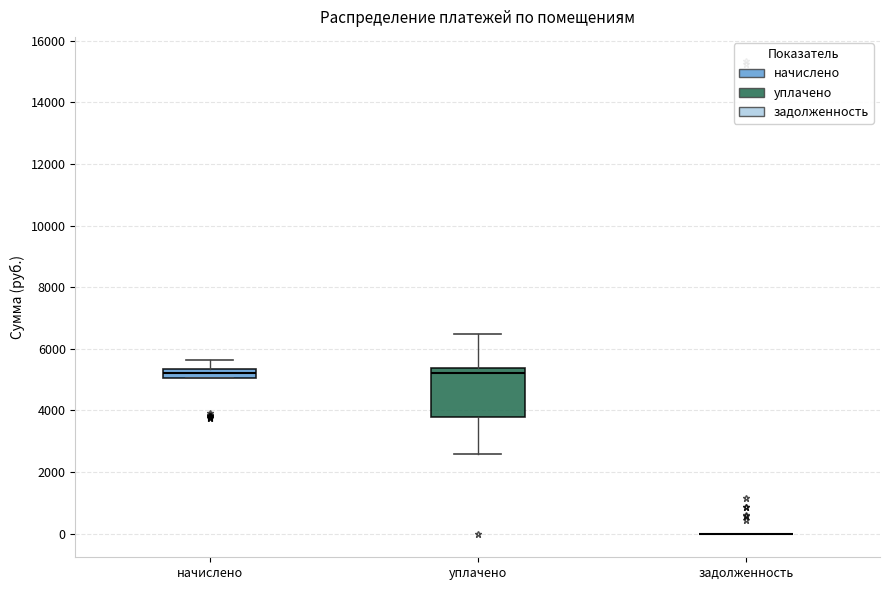

Which box is the tallest, from its lower edge to its upper edge?

уплачено